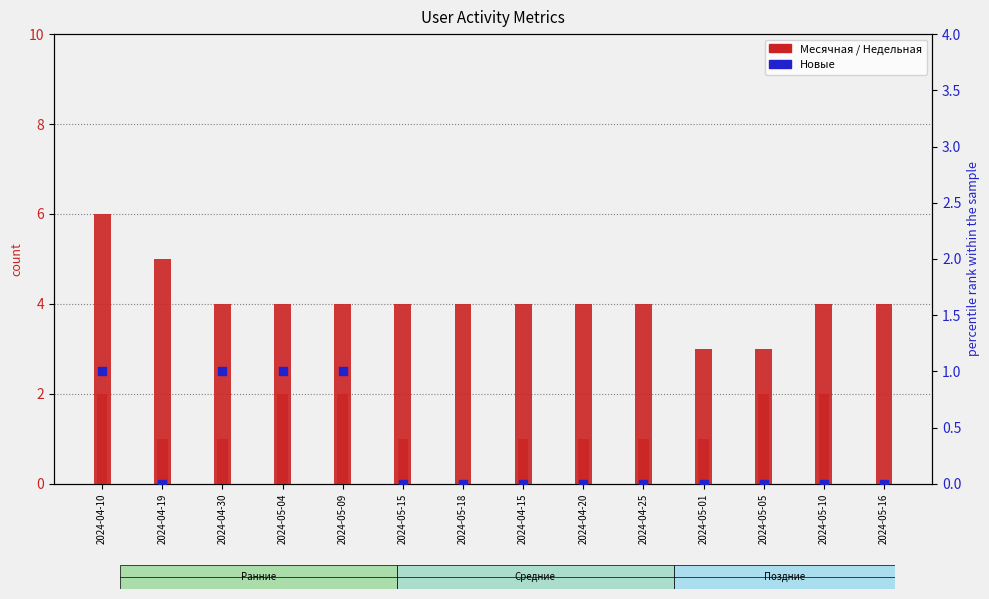

At how many categories does at least one series exceed 0?

14